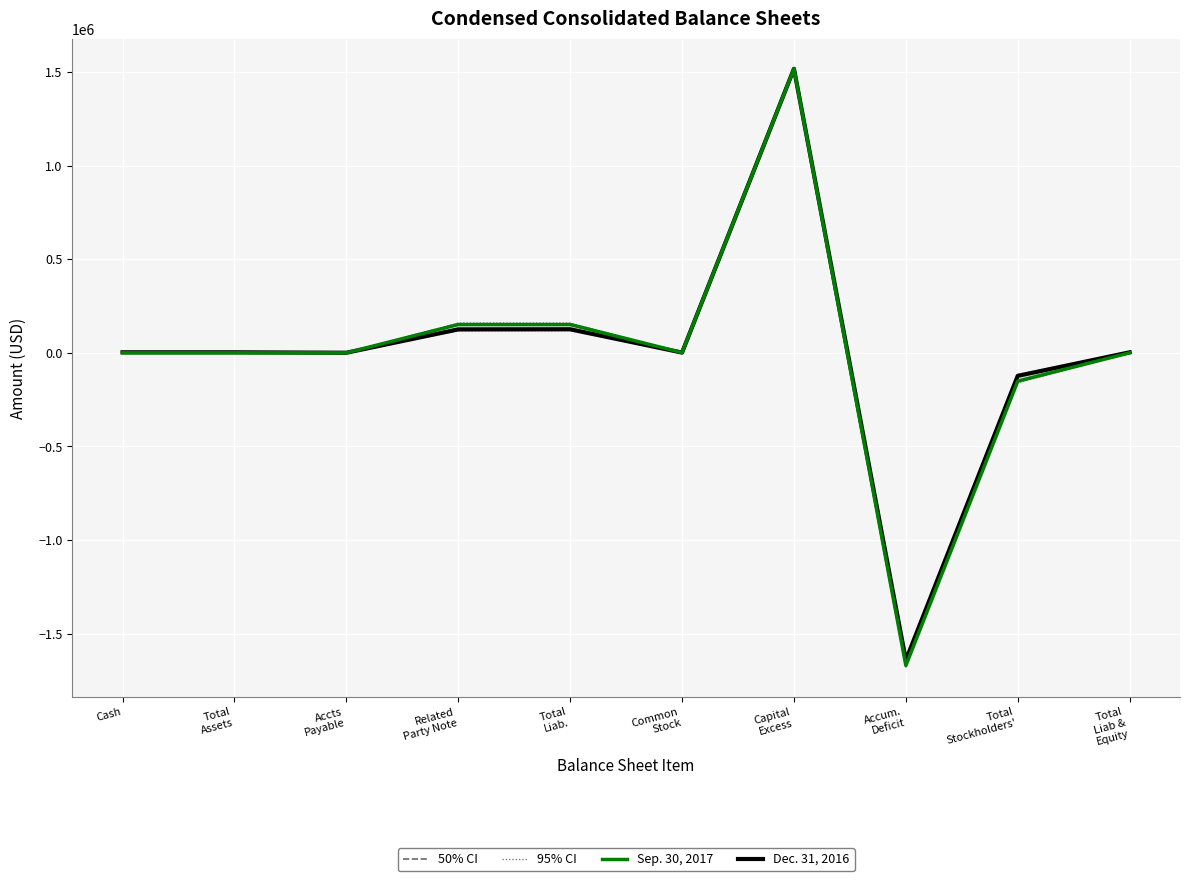

Between Accum.
Deficit and Capital
Excess, which is larger?

Capital
Excess